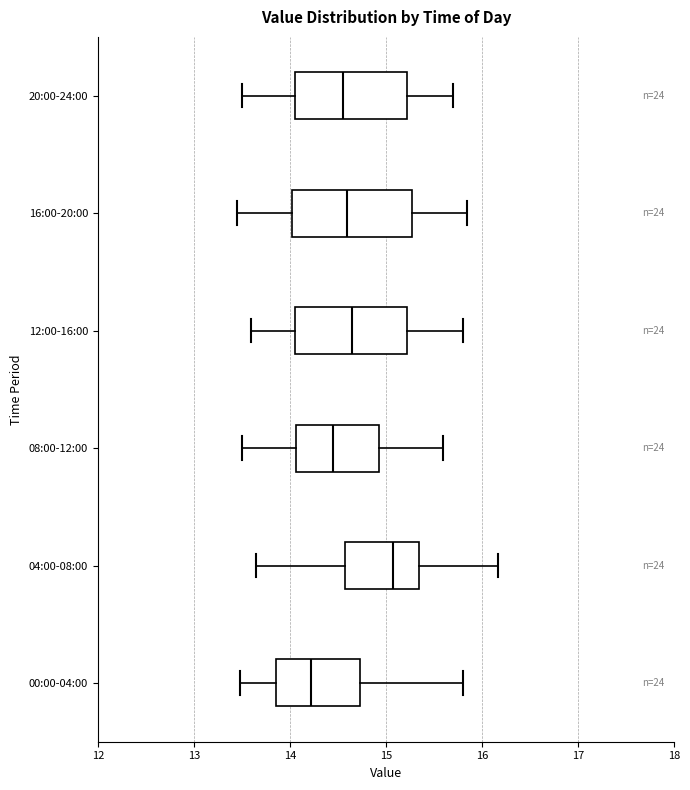

Which box's median line is the furthest to the left?

00:00-04:00